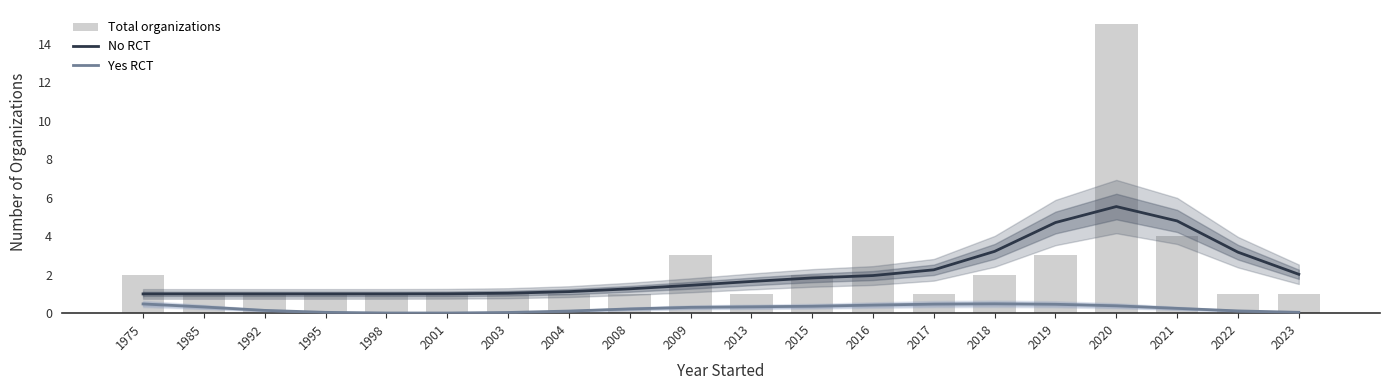

What is the difference between the maximum and minimum values in the No RCT series?

4.5